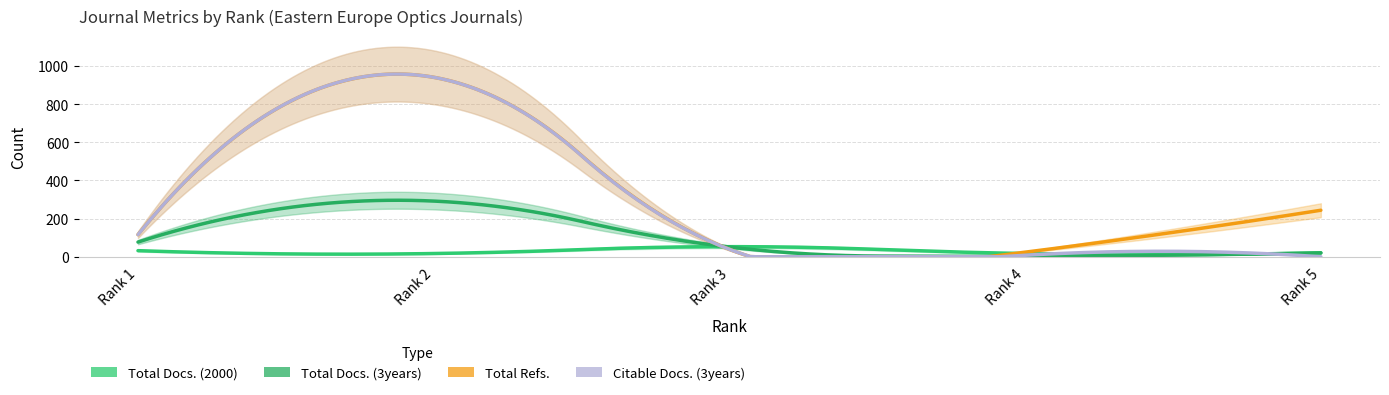

What is the difference between the highest and lowest values at Rank 5?

244